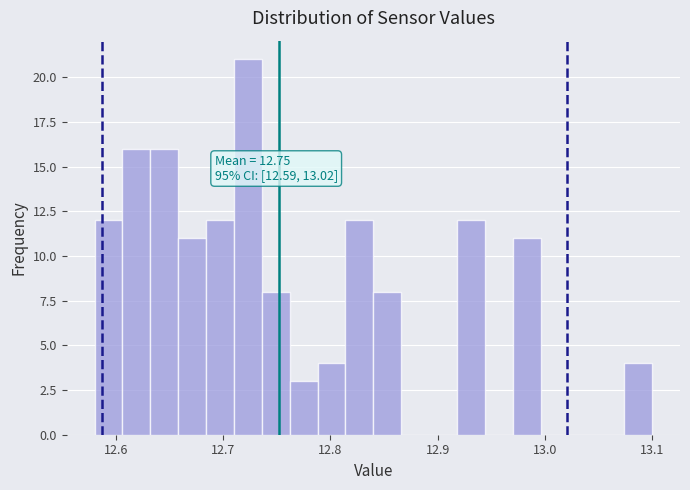

Around what value on the x-axis is the tallest bar? Give the approximate position of its centre, as read against the axis.

12.72